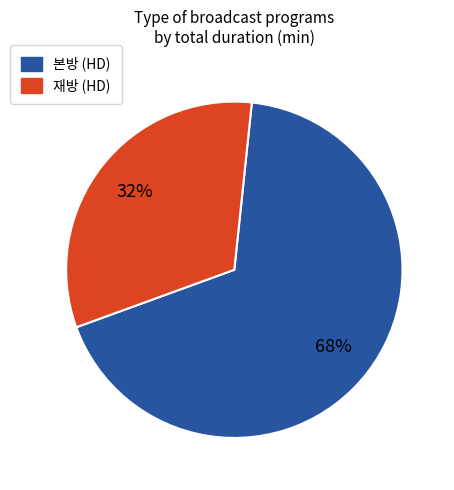

To the nearest percent, what is the difference between the largest and smallest slice percentages?

36%